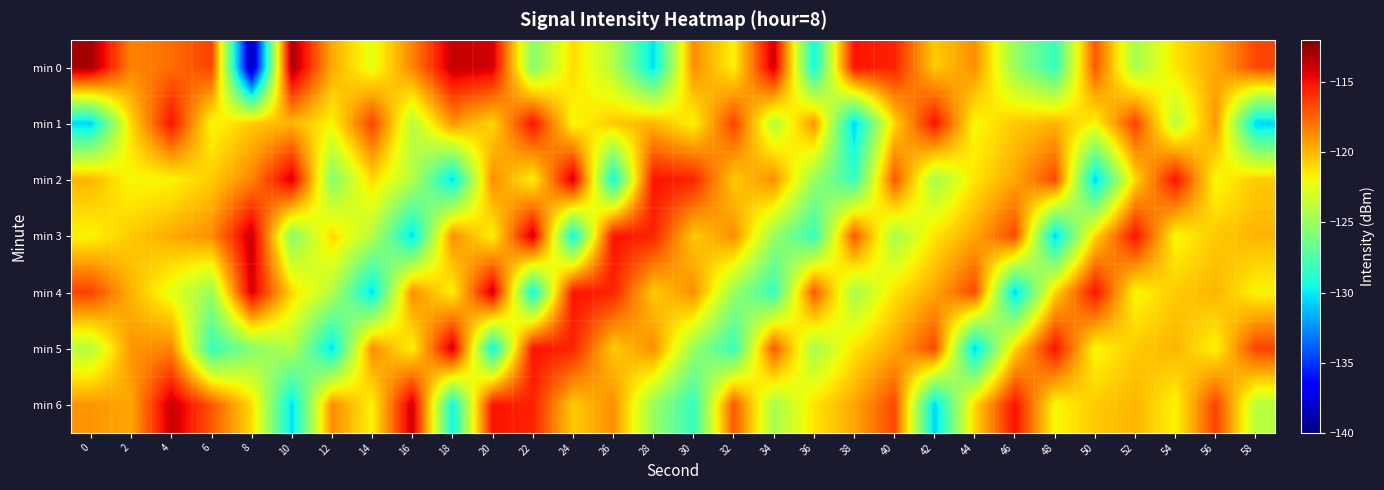

Between 56 and 28, which is larger?

56